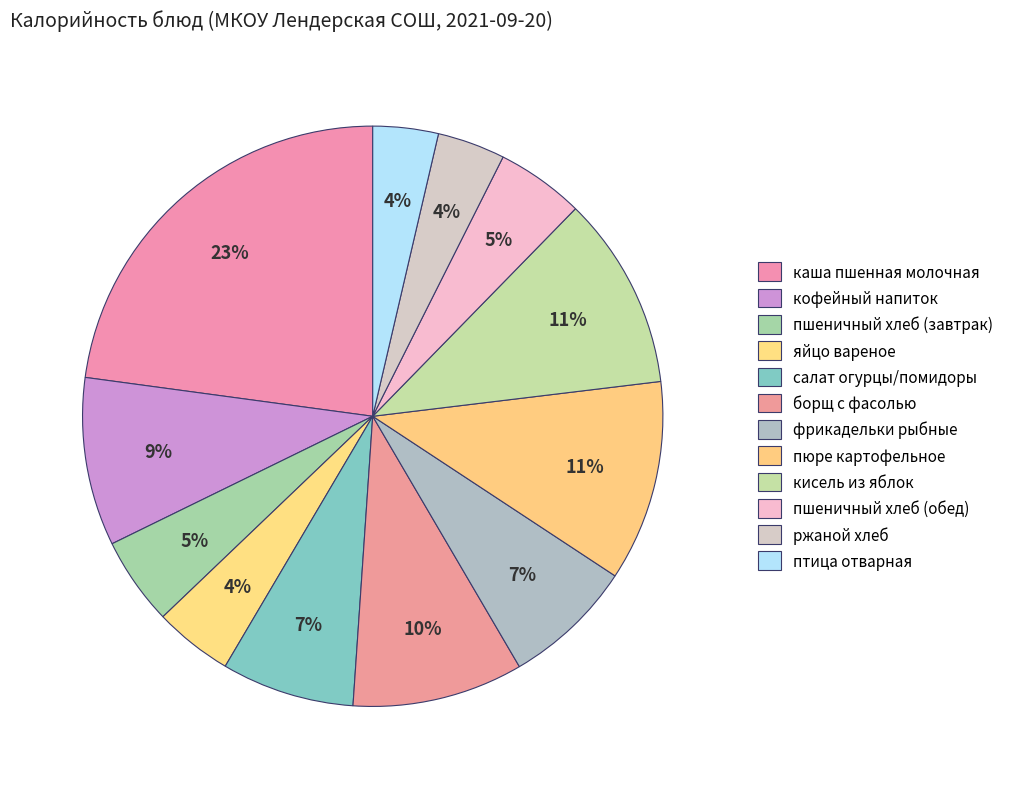

True or false: яйцо вареное accounts for 4% of the total.

True